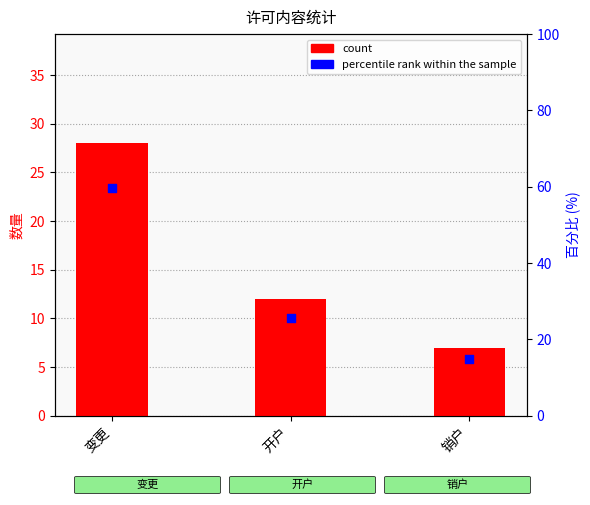

Which series has the largest total across all categories?

percentile rank within the sample